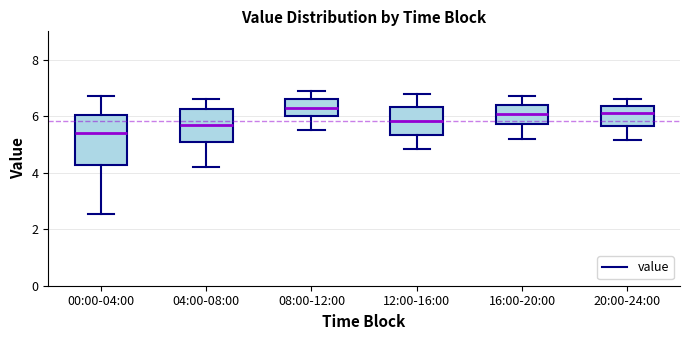

Which box has the highest median line?

08:00-12:00